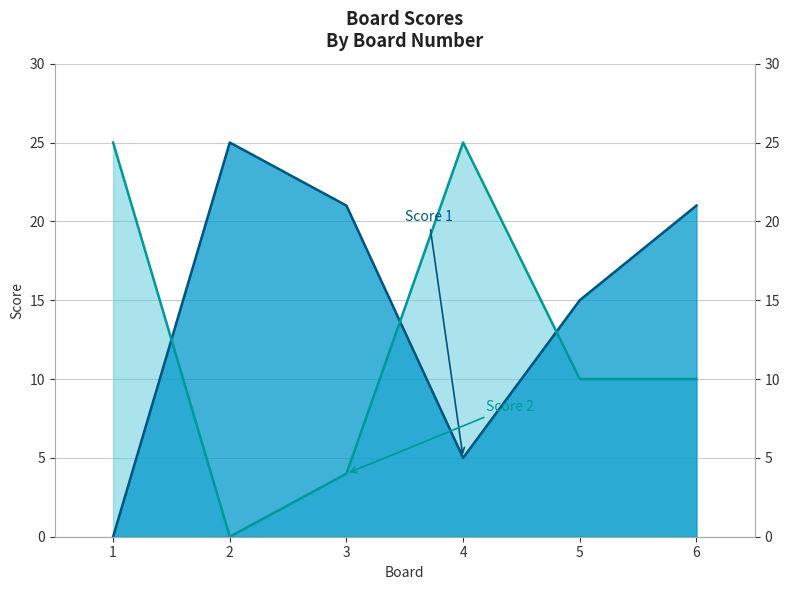

The value of Score 1 at 3 is 21. True or false?

True